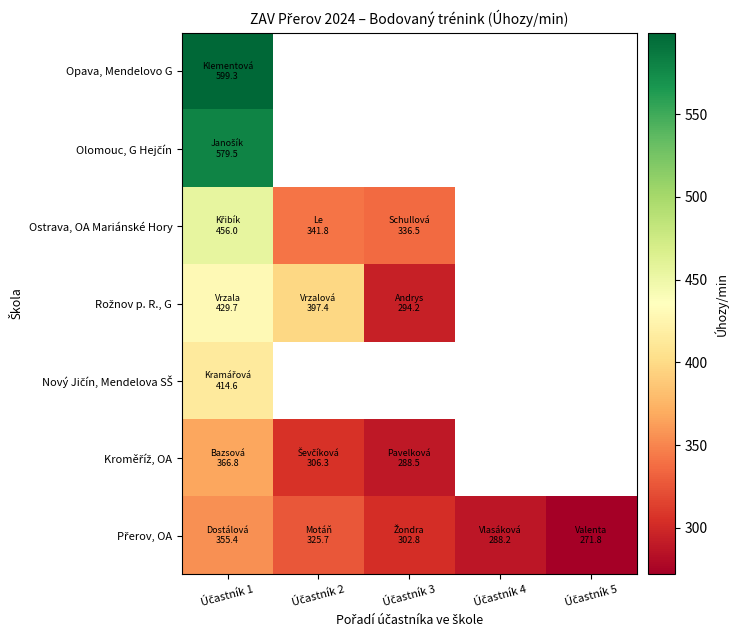

The value of Opava, Mendelovo G at Účastník 1 is 1071.7. True or false?

False